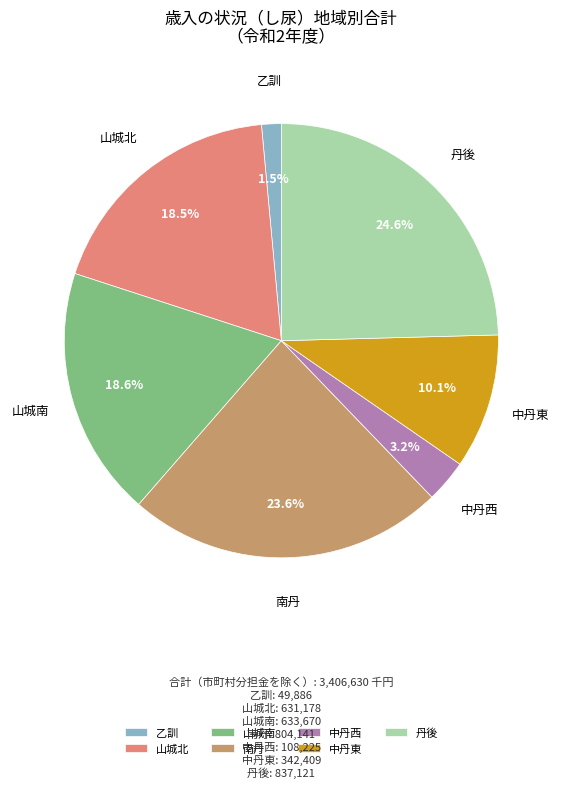

Is the sum of 山城北 and 乙訓 greater than half?

No